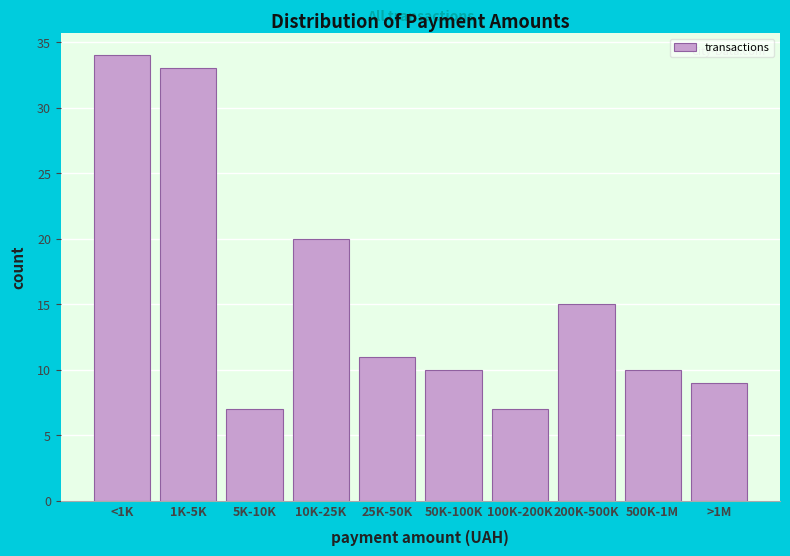

Reading left to right, extract all data points from this chart.

34	33	7	20	11	10	7	15	10	9